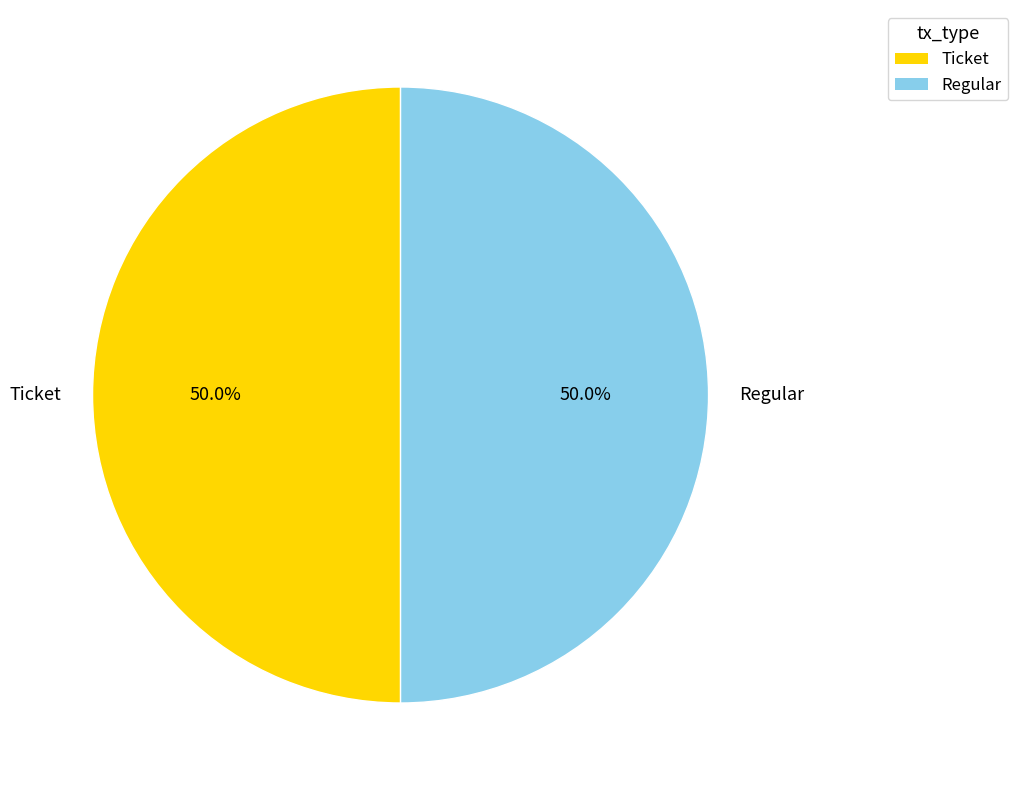

Combined, do Ticket and Regular account for over 50%?

Yes